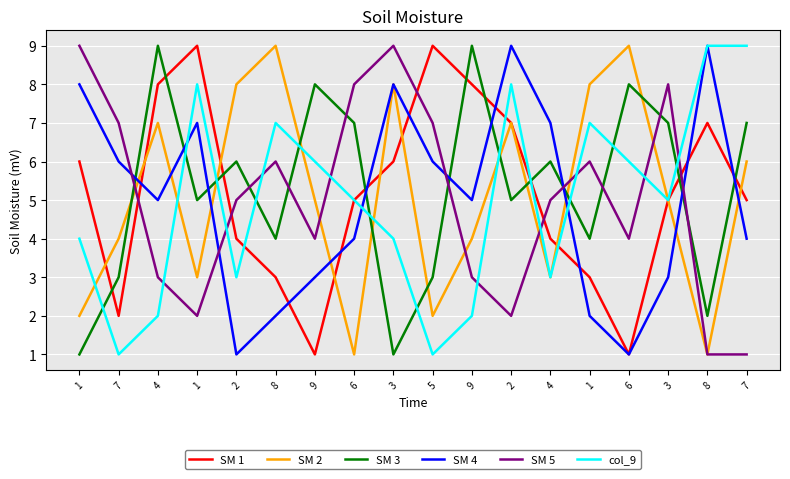

What are all the series names shown in the legend?

SM 1, SM 2, SM 3, SM 4, SM 5, col_9